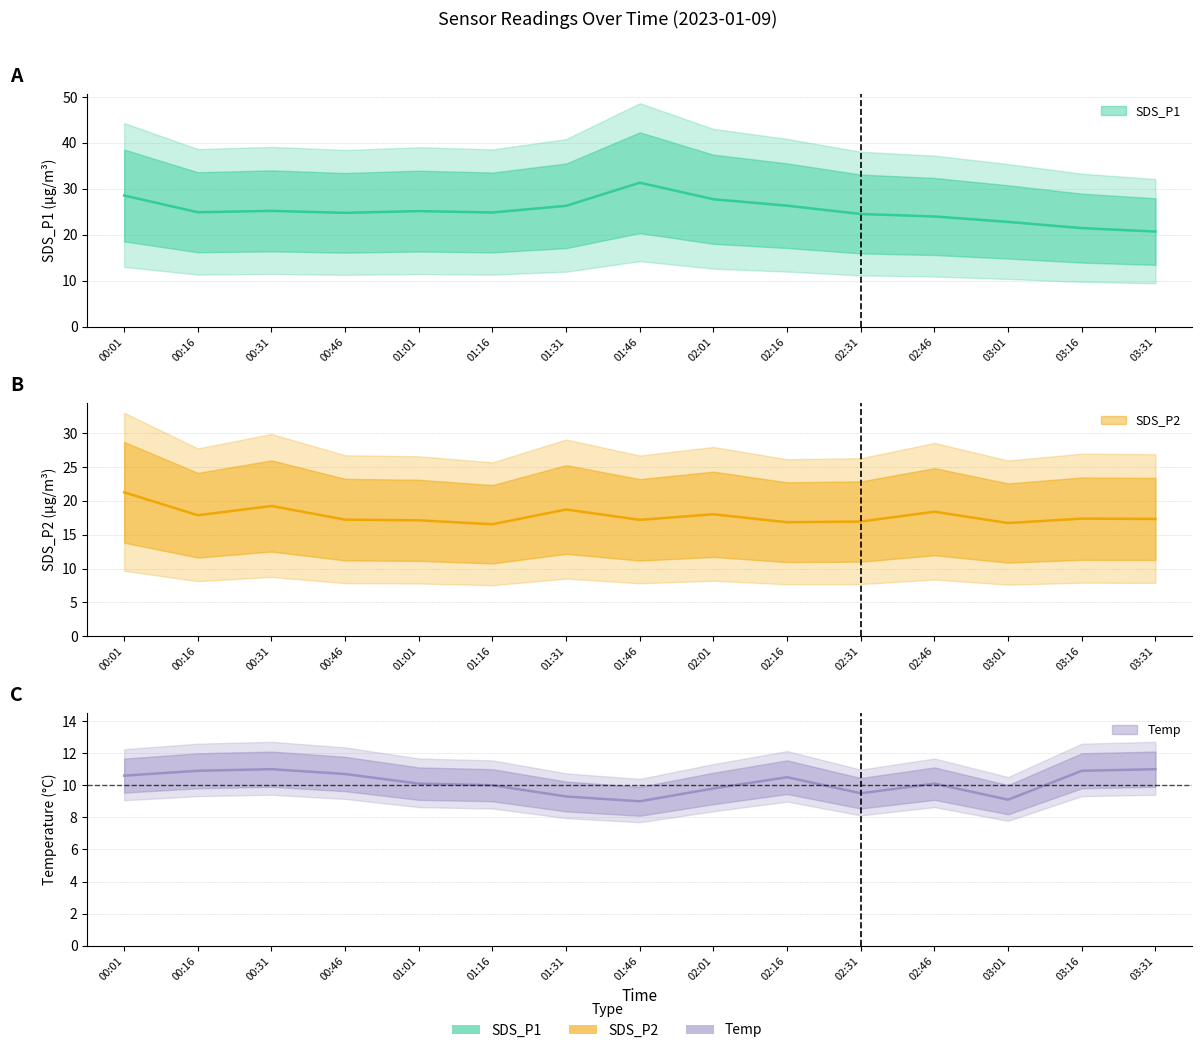

How many lines are shown in the chart?

3